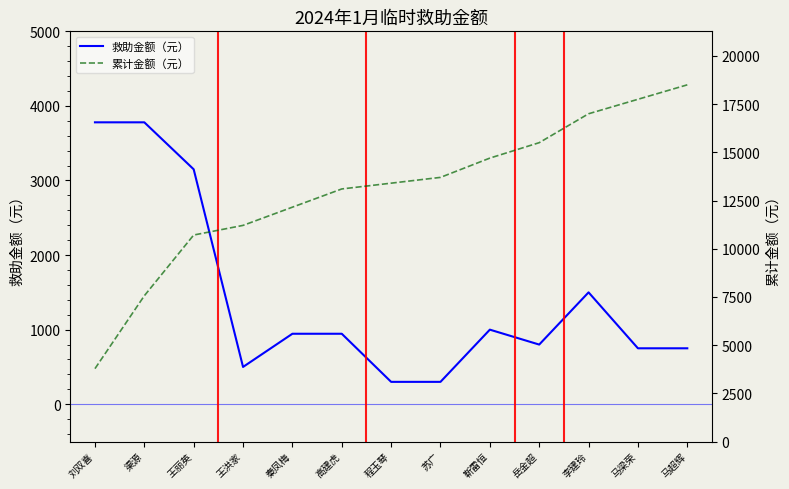

What is the label of the 13th point from the left?

马超辉